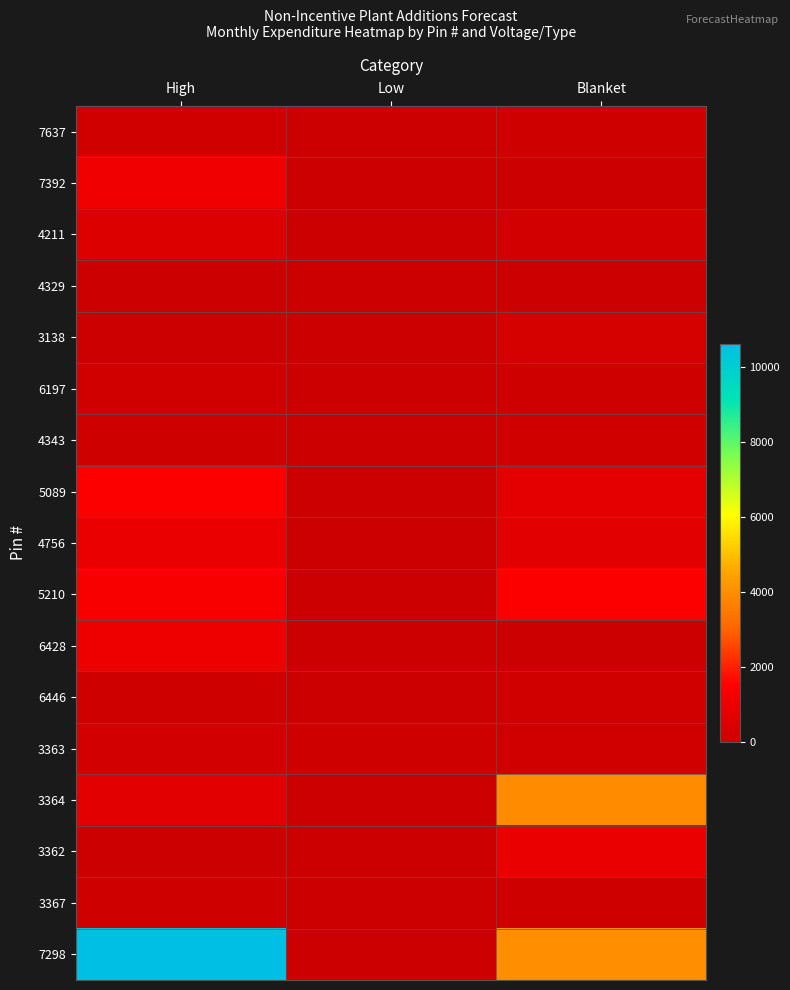

What is the difference between the 4756 values at Low and High?

937.8